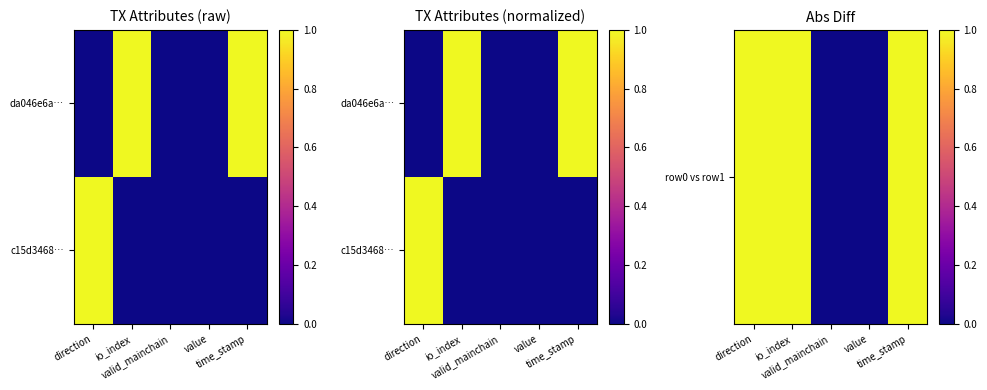

At which category is the sum across all series the highest?

direction